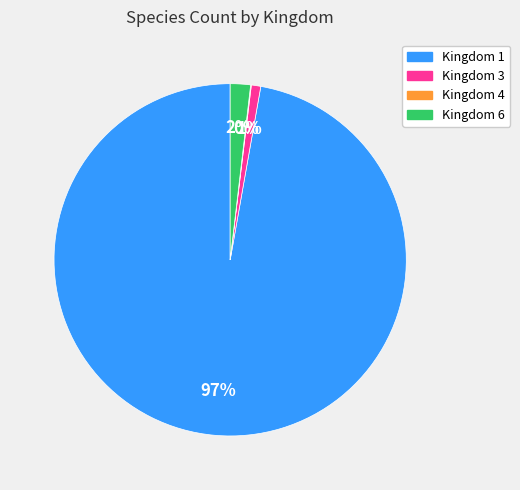

To the nearest percent, what is the difference between the largest and smallest slice percentages?

97%